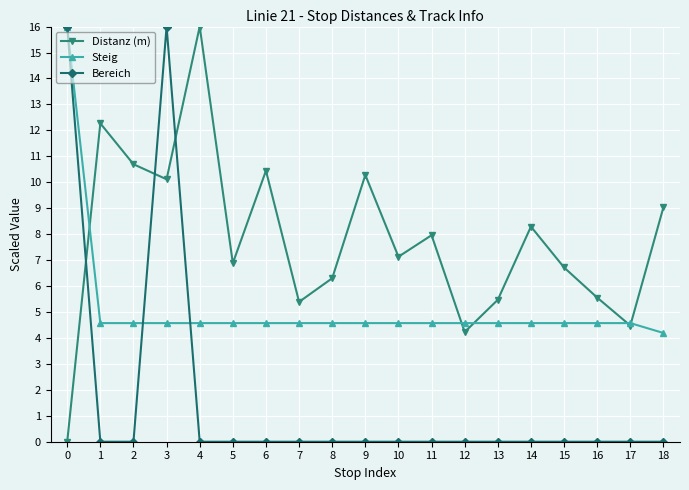

What is the value of the Steig point at the 17th from the left?

4.6